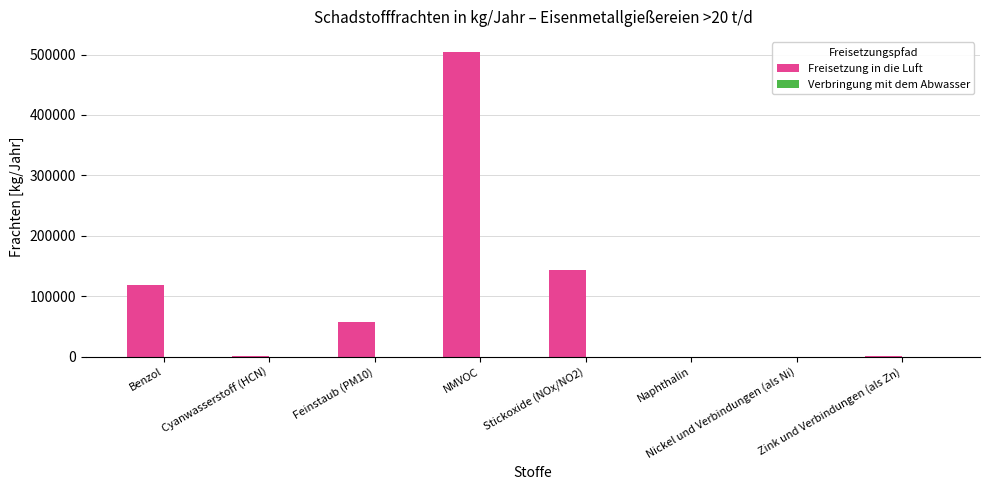

Where is Freisetzung in die Luft nearest to the value 252031?

Stickoxide (NOx/NO2)